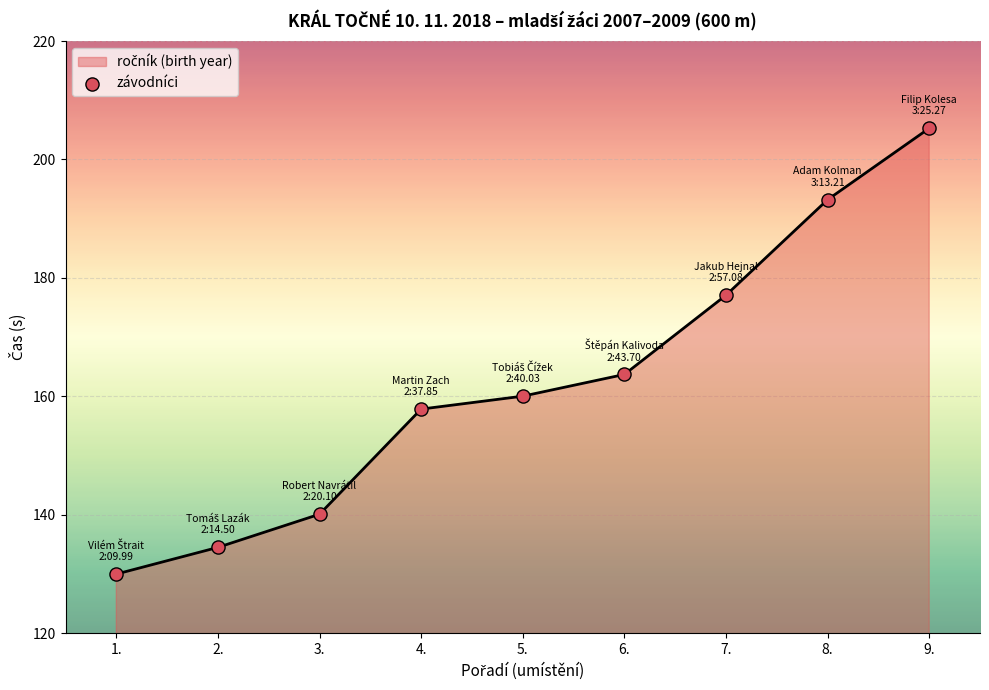

Between 1. and 9., which is larger?

9.